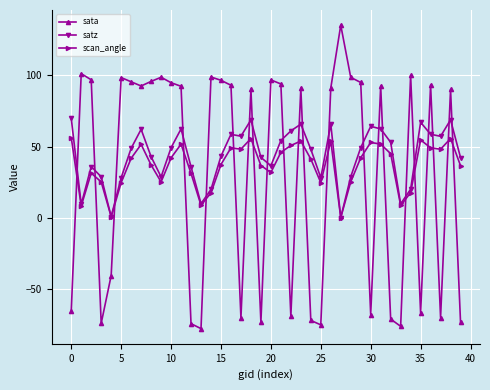

Count the number of categories in the chart.

40